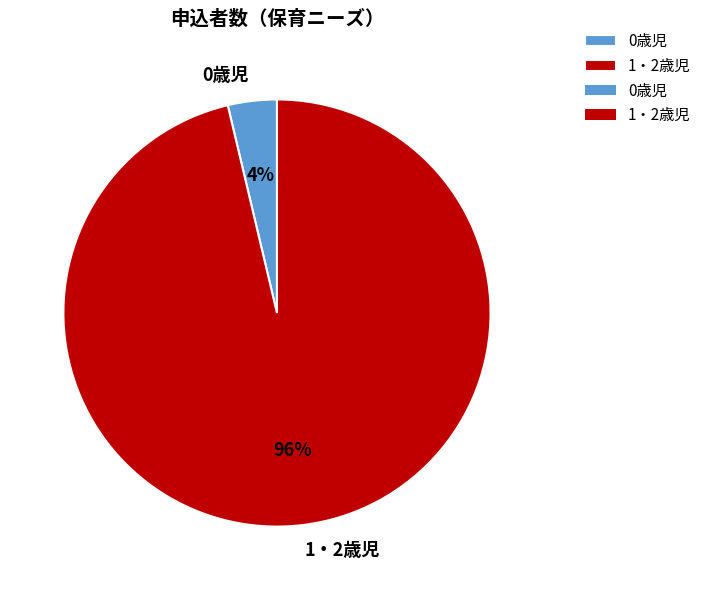

Which slice is the largest?

1・2歳児